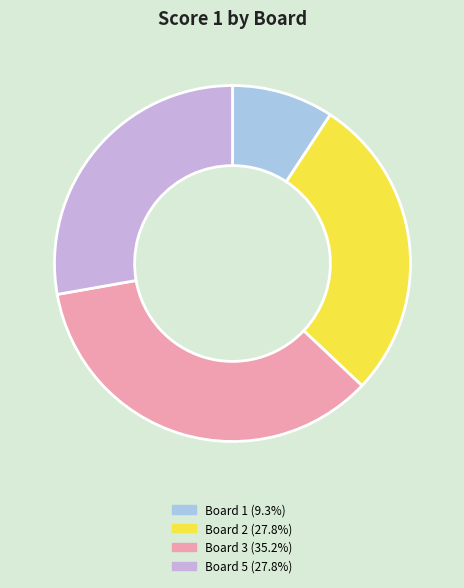

Is there a majority slice in this chart?

No